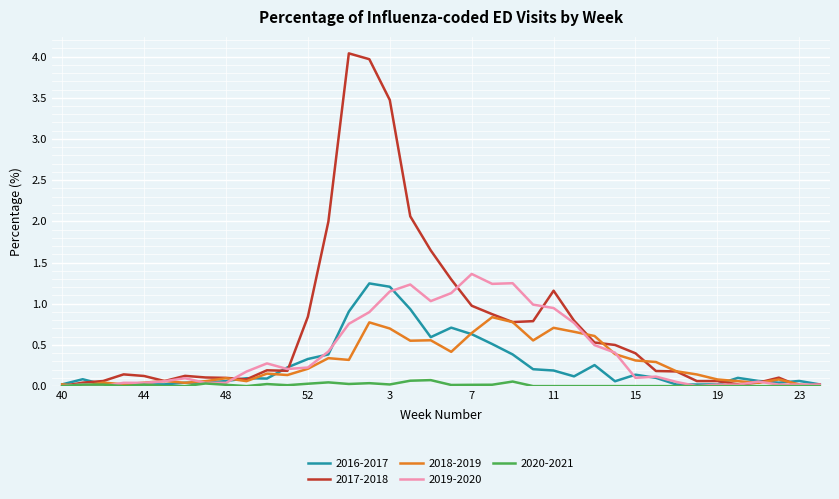

What is the greatest value displayed?

4.0